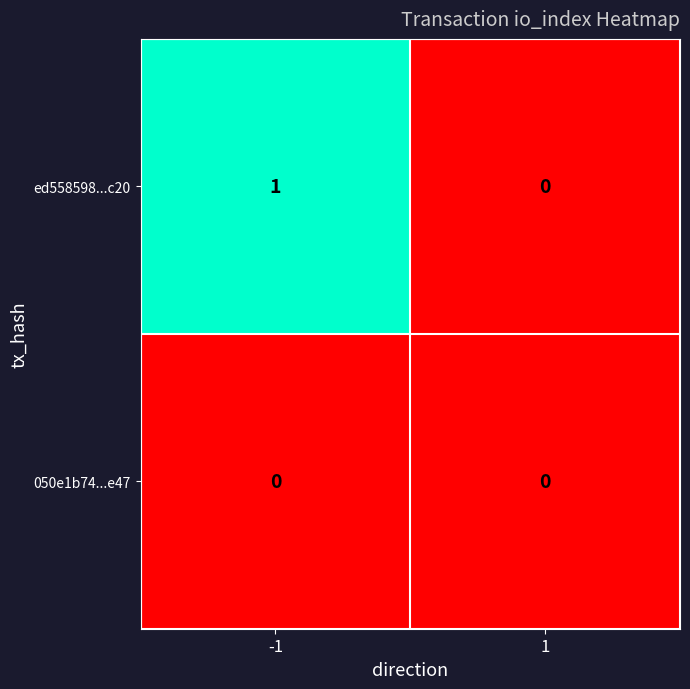

Rank the series at -1 from highest to lowest value.

ed558598...c20, 050e1b74...e47